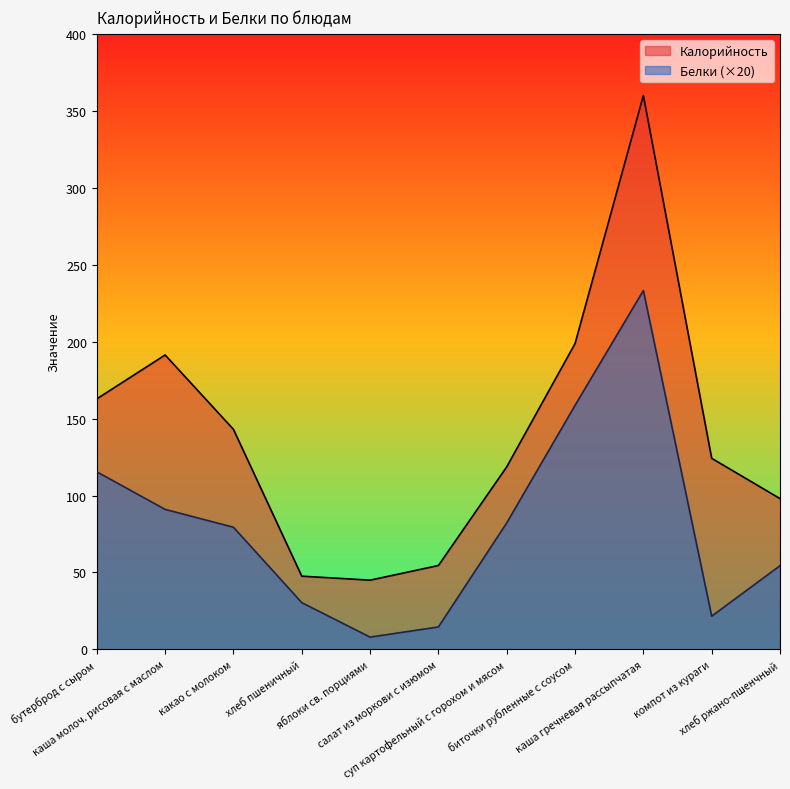

How many lines are shown in the chart?

2